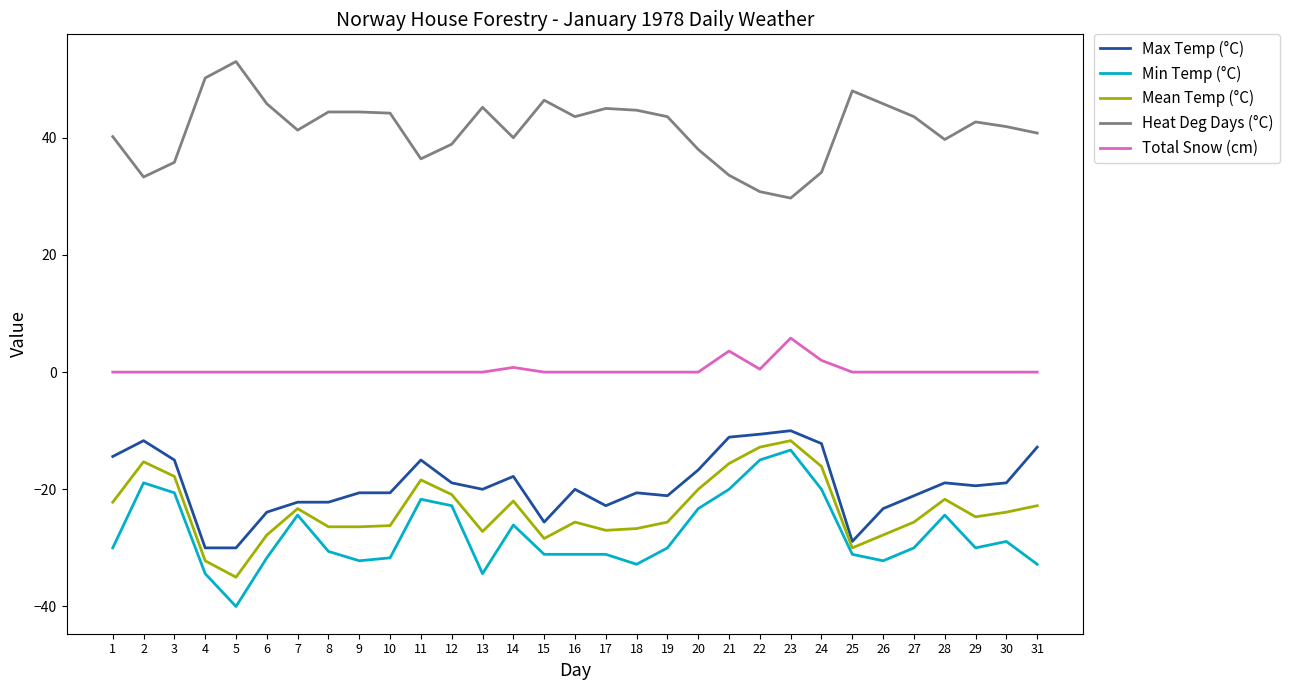

What is the minimum value shown in the chart?

-40.0